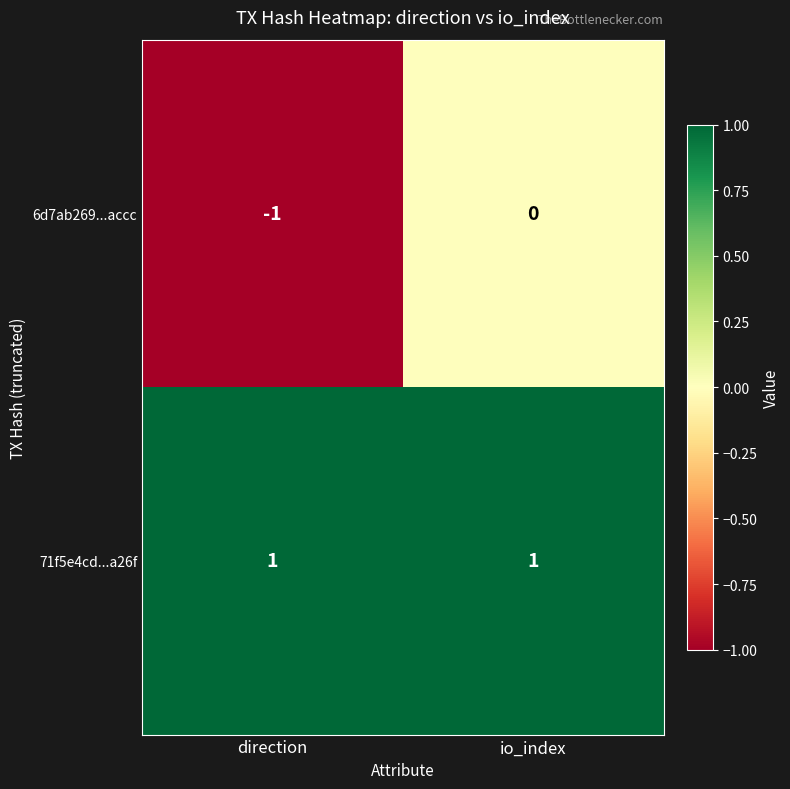

Reading right to left, extract all data points from this chart.

6d7ab269...accc: io_index=0	direction=-1
71f5e4cd...a26f: io_index=1	direction=1